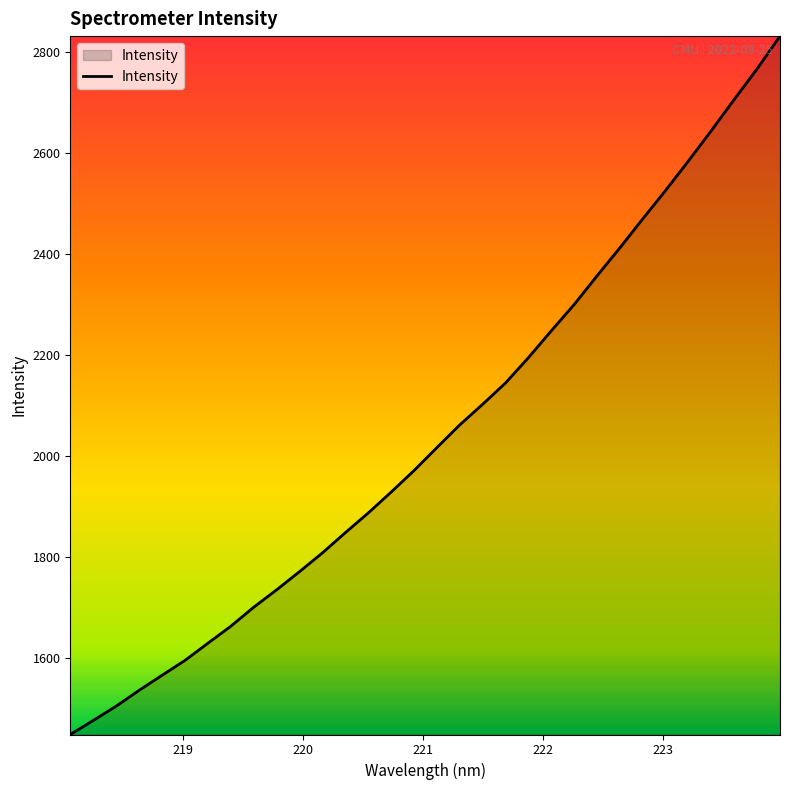

What is the smallest value displayed?

1449.4